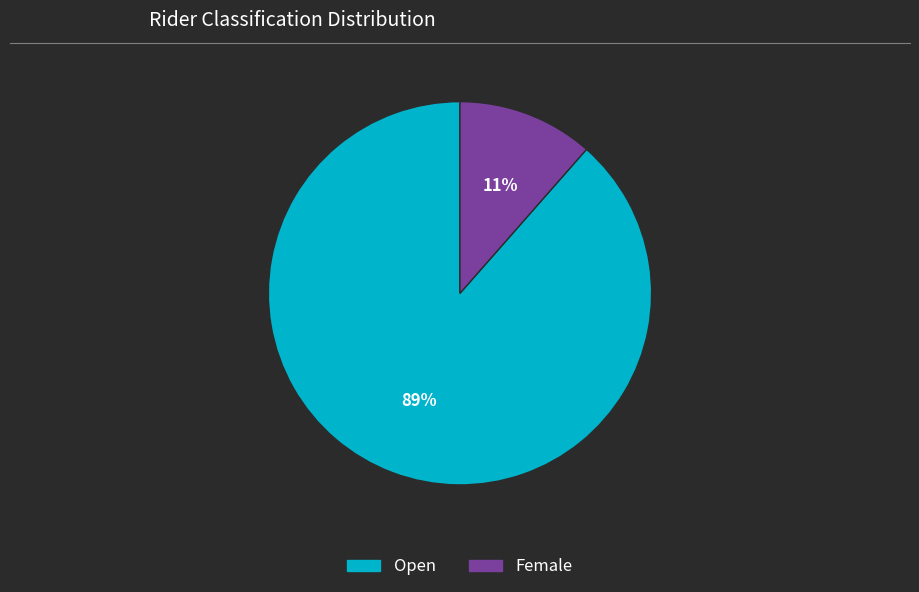

How many slices are in this pie chart?

2